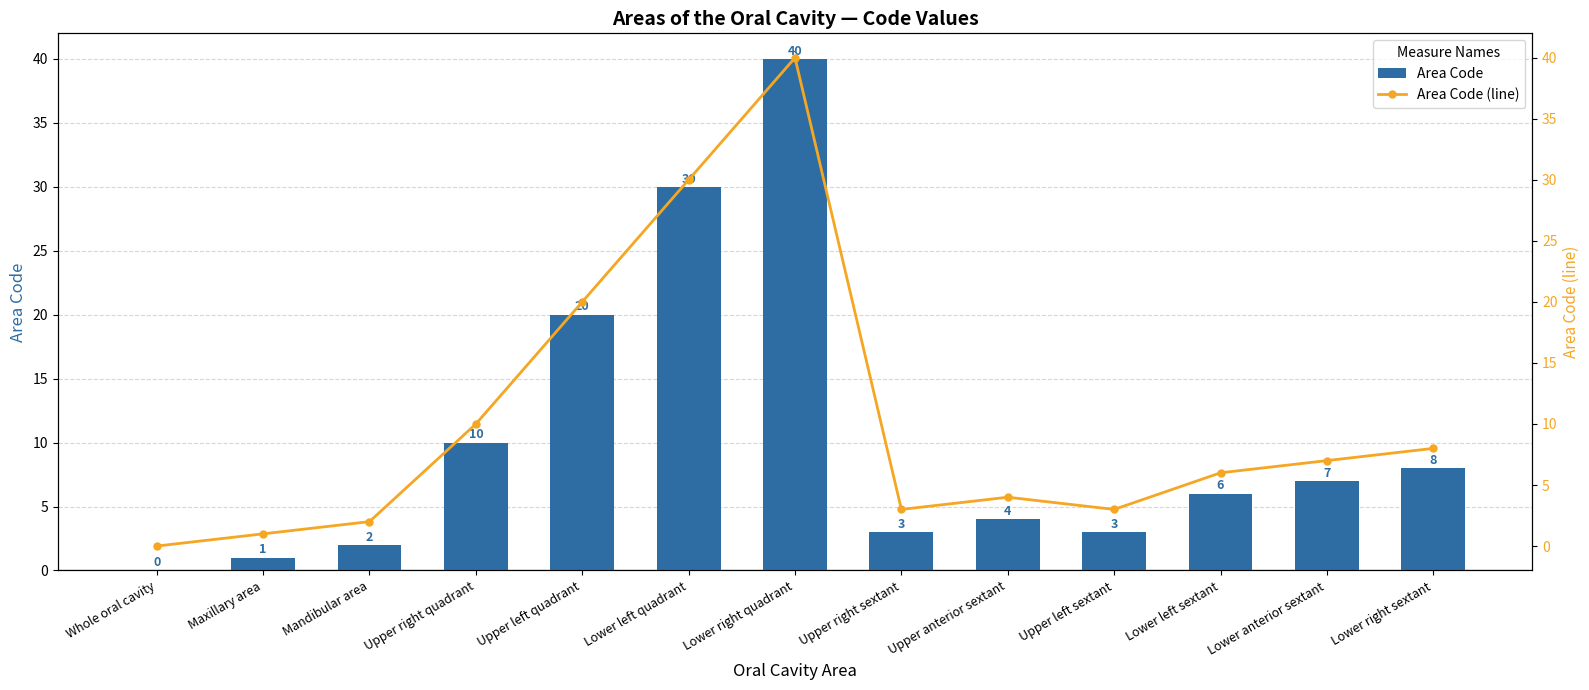

Which series has the largest range (max minus min)?

Area Code